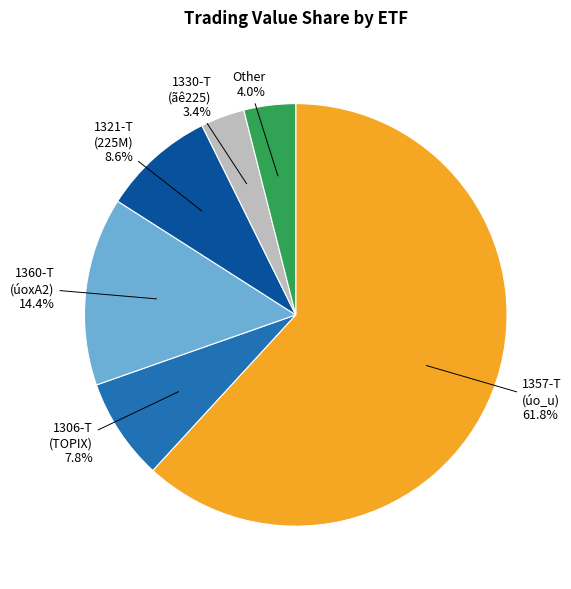

Does any single category account for the majority?

Yes